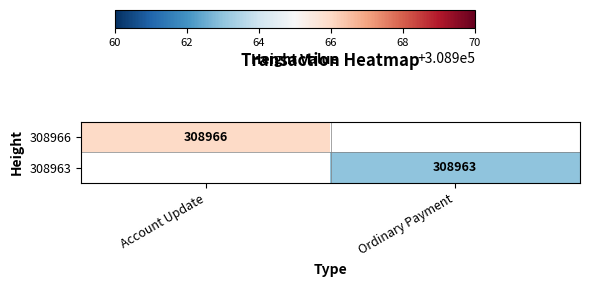

True or false: 308963 has a value of 308963 at Ordinary Payment.

True